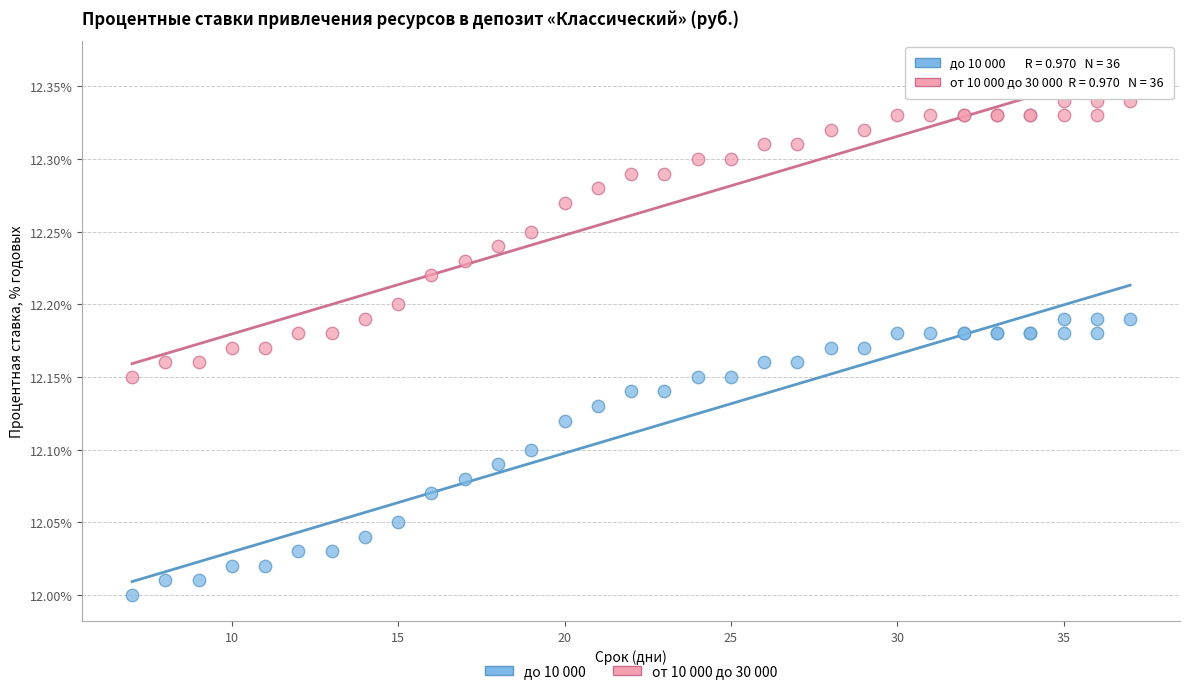

What are all the series names shown in the legend?

до 10 000, от 10 000 до 30 000